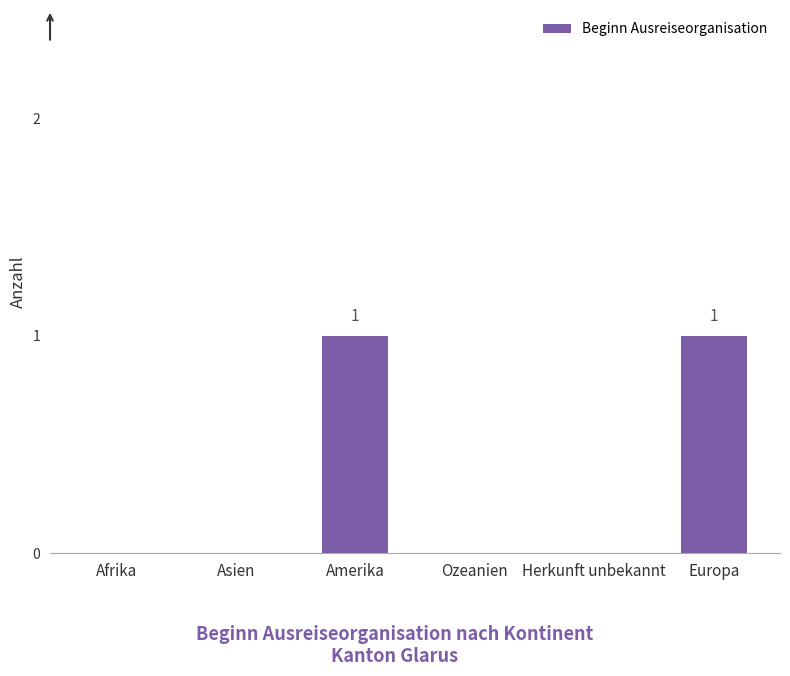

How many categories are shown in the chart?

6